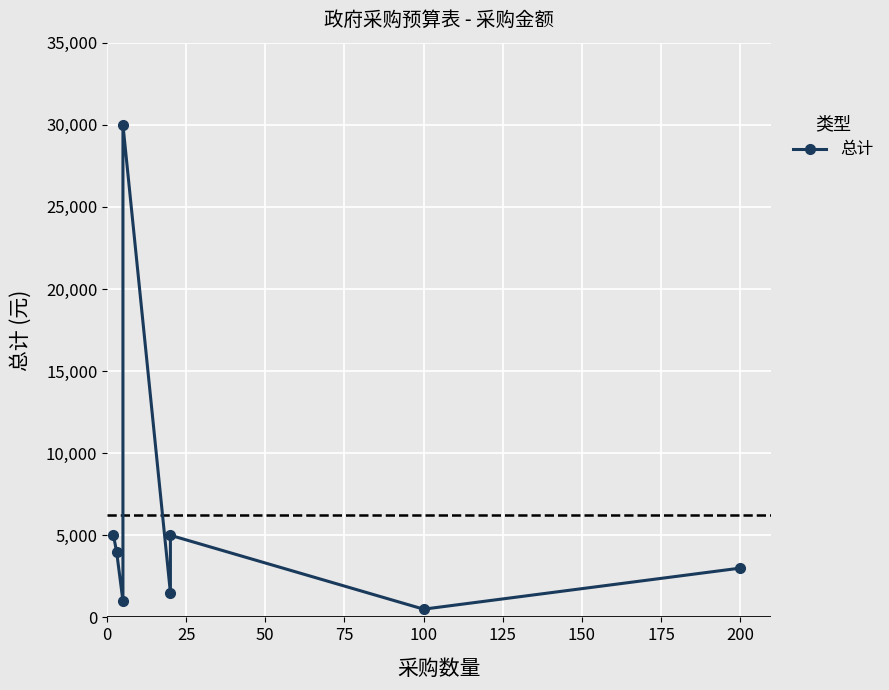

Reading left to right, extract all data points from this chart.

5000	4000	1000	30000	1500	5000	500	3000